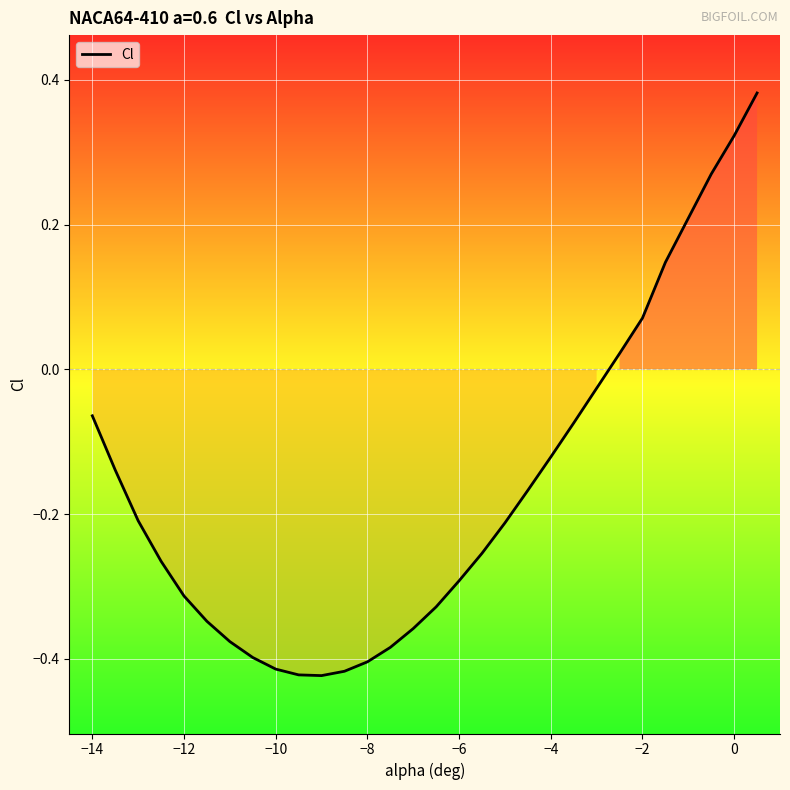

Does the chart display data point markers on the line(s)?

No